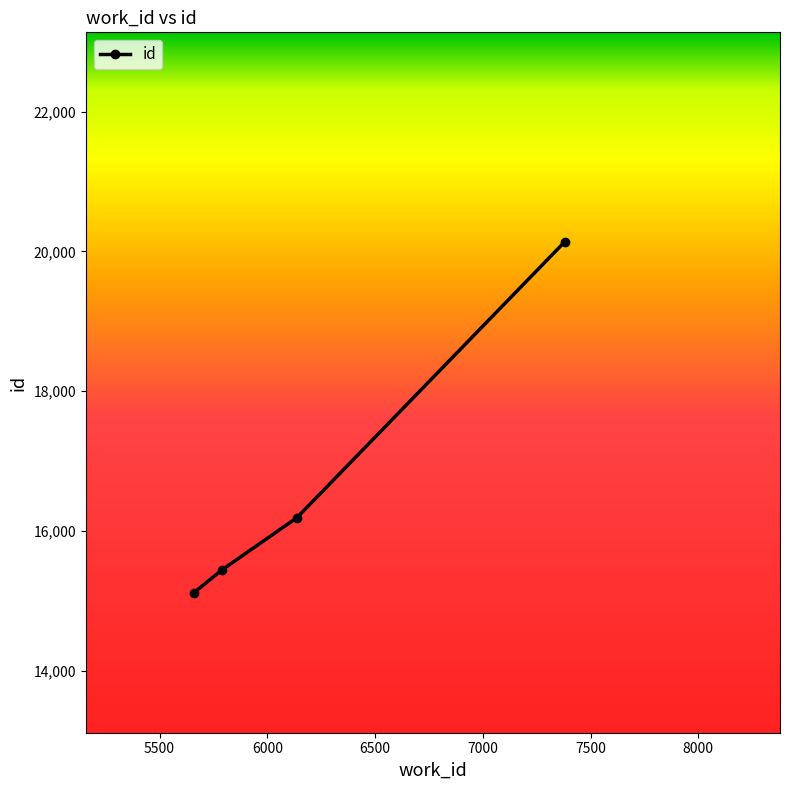

Count the number of categories in the chart.

4